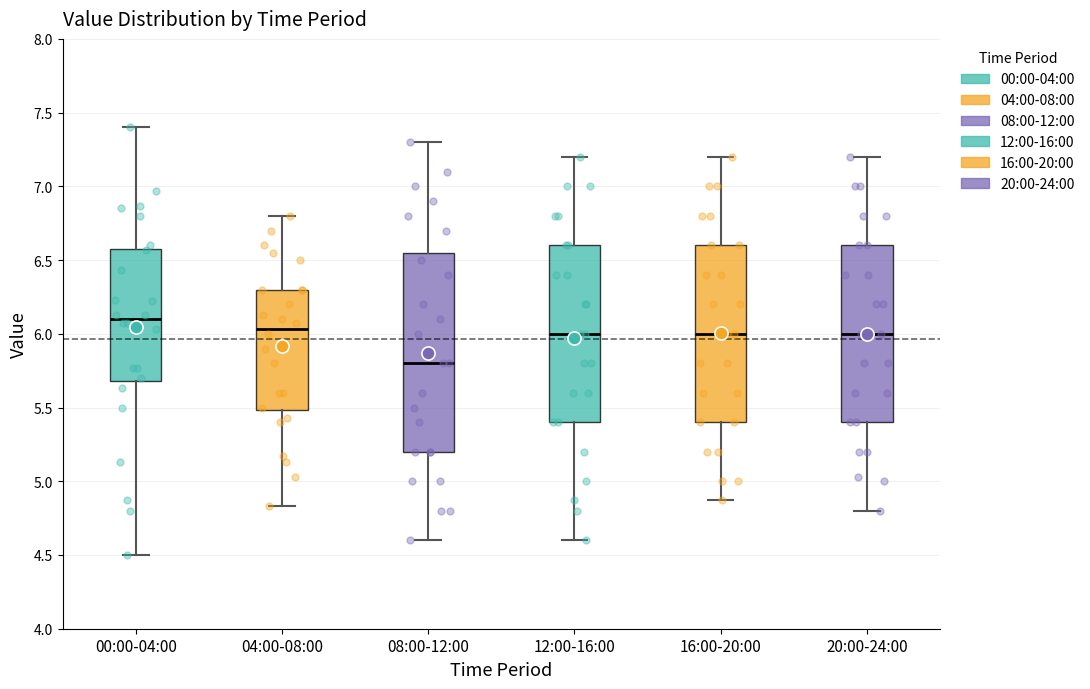

Which box has the lowest median line?

08:00-12:00